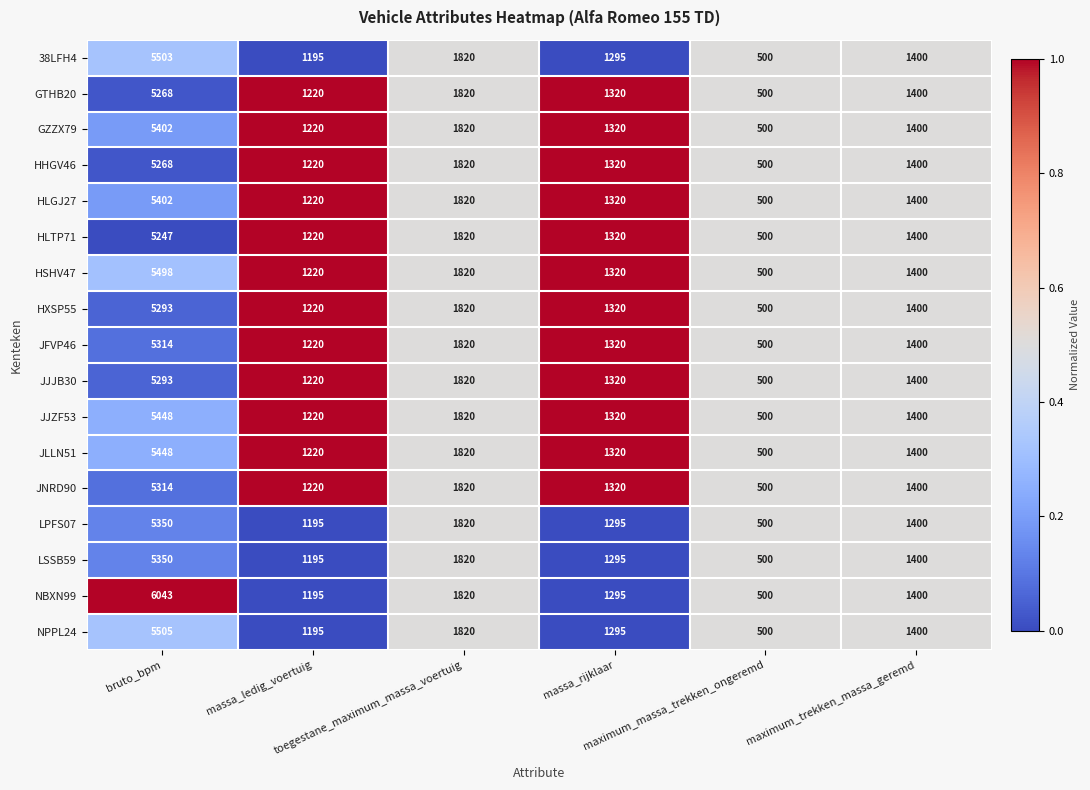

What is the smallest value displayed?

500